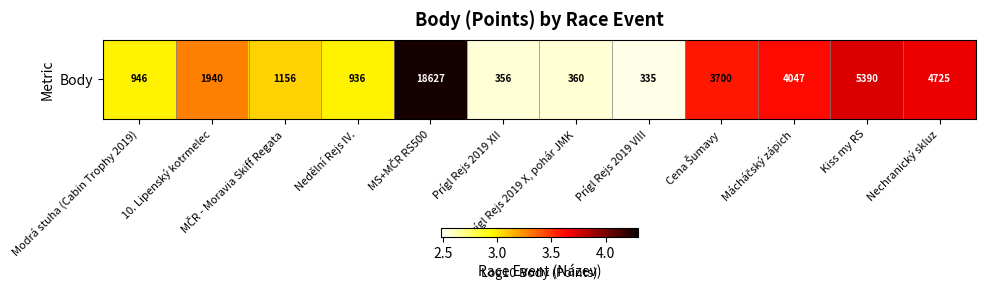

True or false: the data shows 3.6 at Cena Šumavy.

True